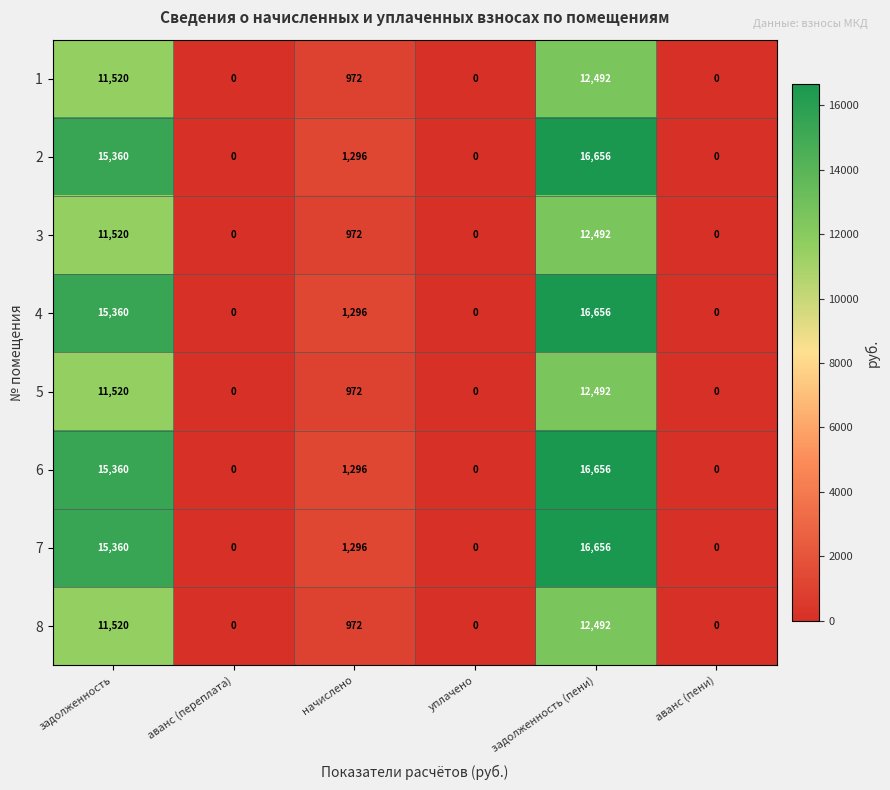

What is the spread (max minus min) of values at начислено?

324